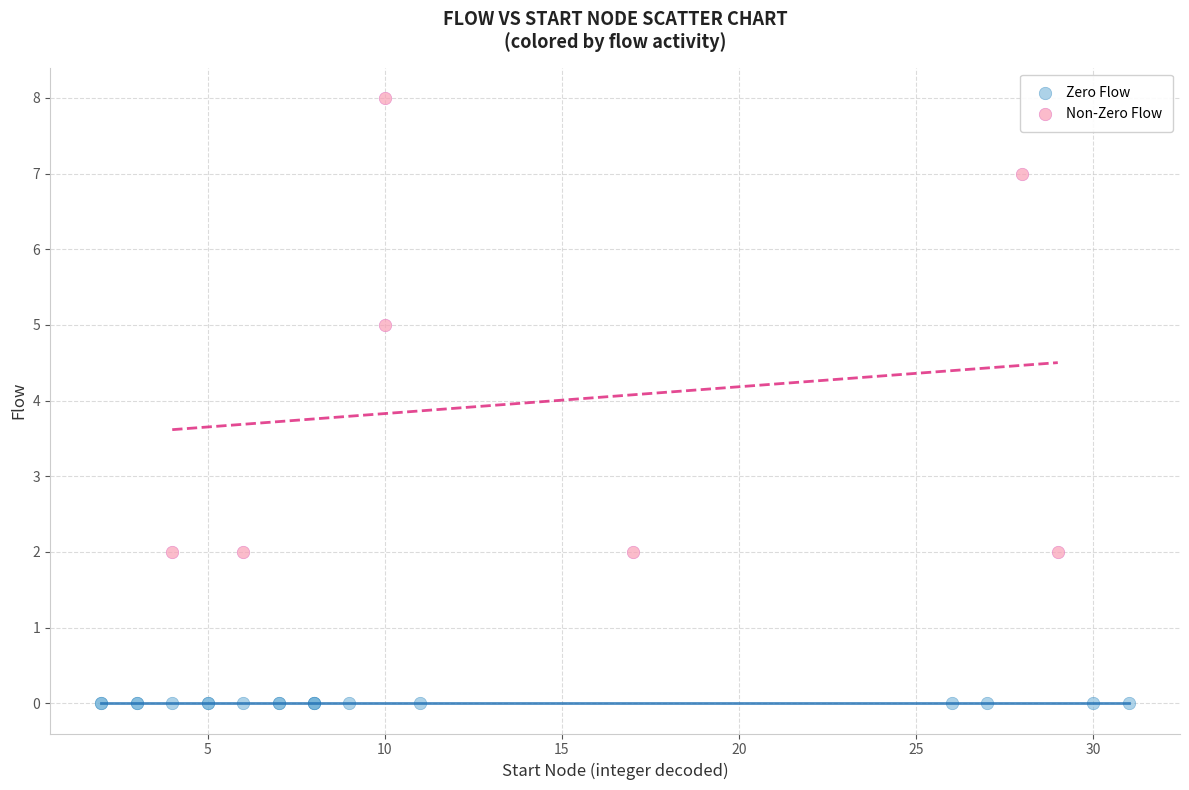

Which series reaches the minimum Y coordinate?

Zero Flow